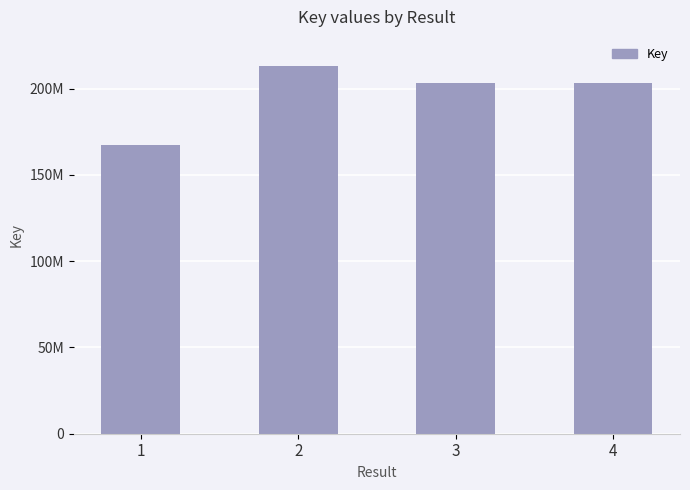

What is the value of the 1st bar from the left?

167313779